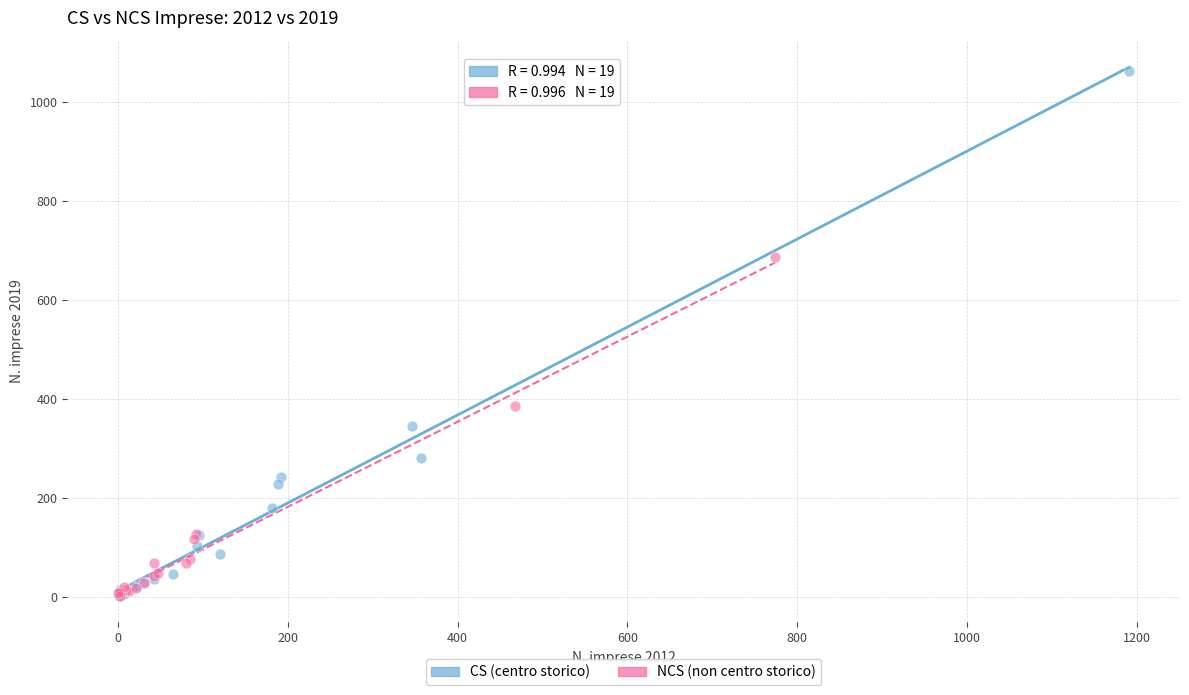

Which series has the largest Y range (max minus min)?

CS (centro storico)